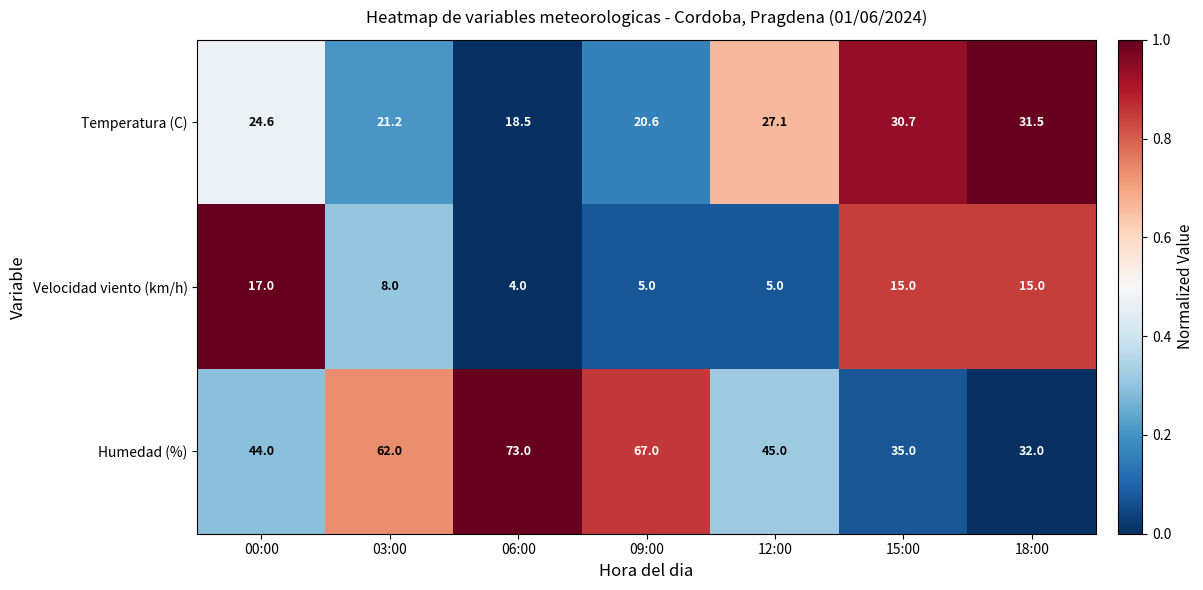

How many categories are shown in the chart?

7